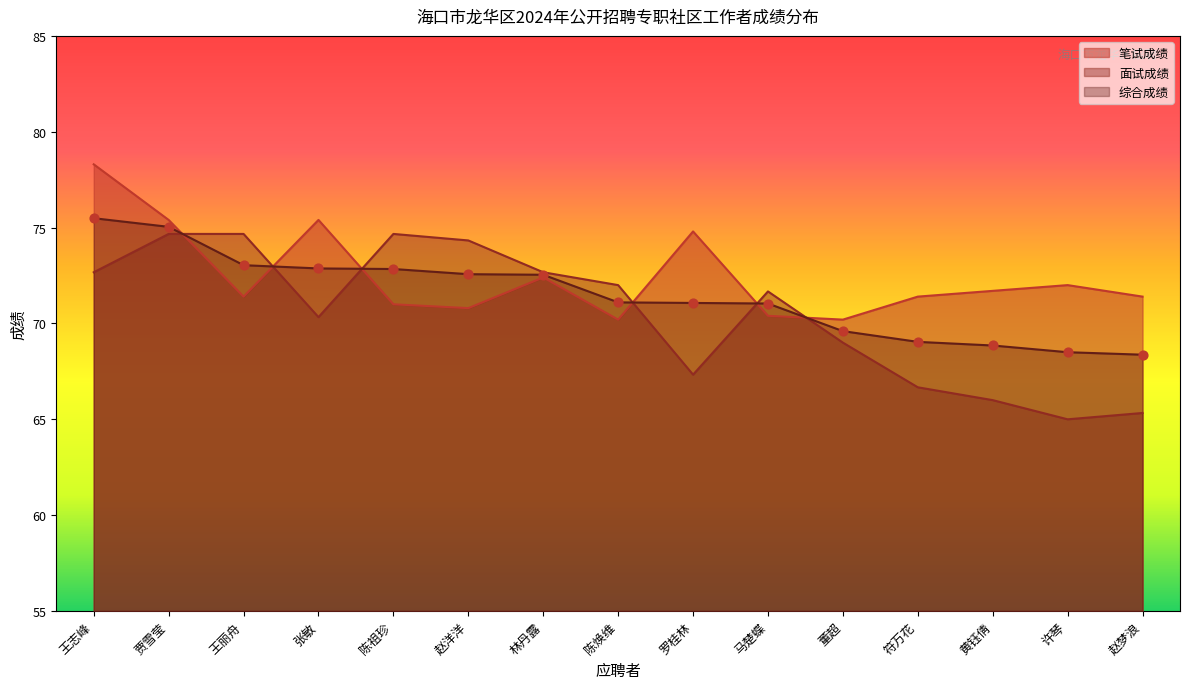

Which series has the largest total across all categories?

笔试成绩